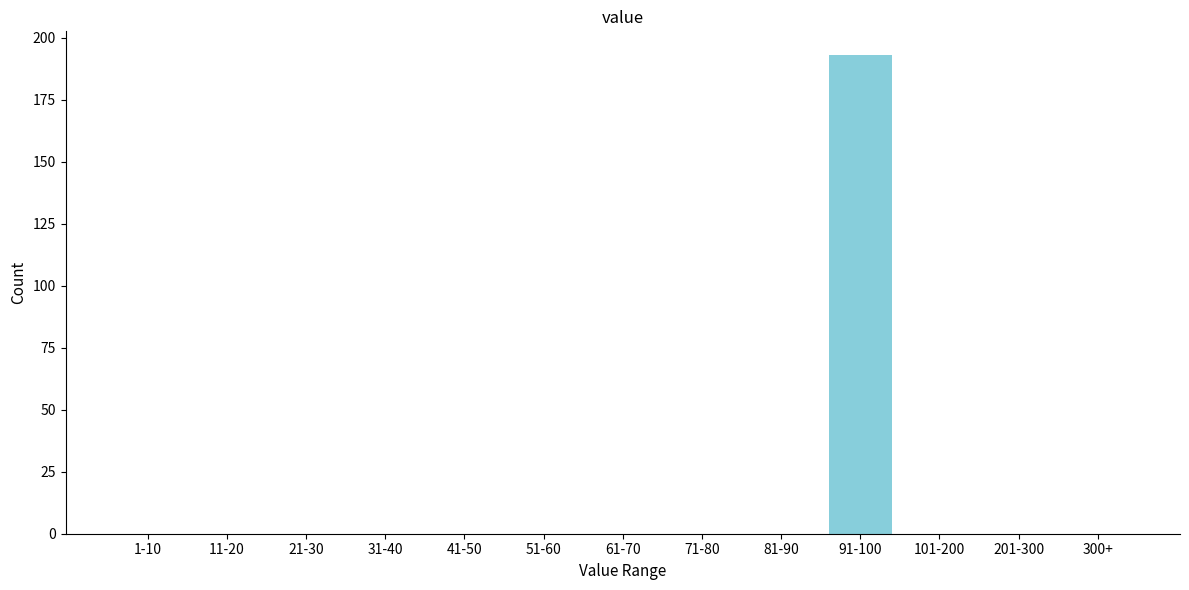

Reading right to left, transcribe all the data shown in this chart.

300+=0	201-300=0	101-200=0	91-100=193	81-90=0	71-80=0	61-70=0	51-60=0	41-50=0	31-40=0	21-30=0	11-20=0	1-10=0